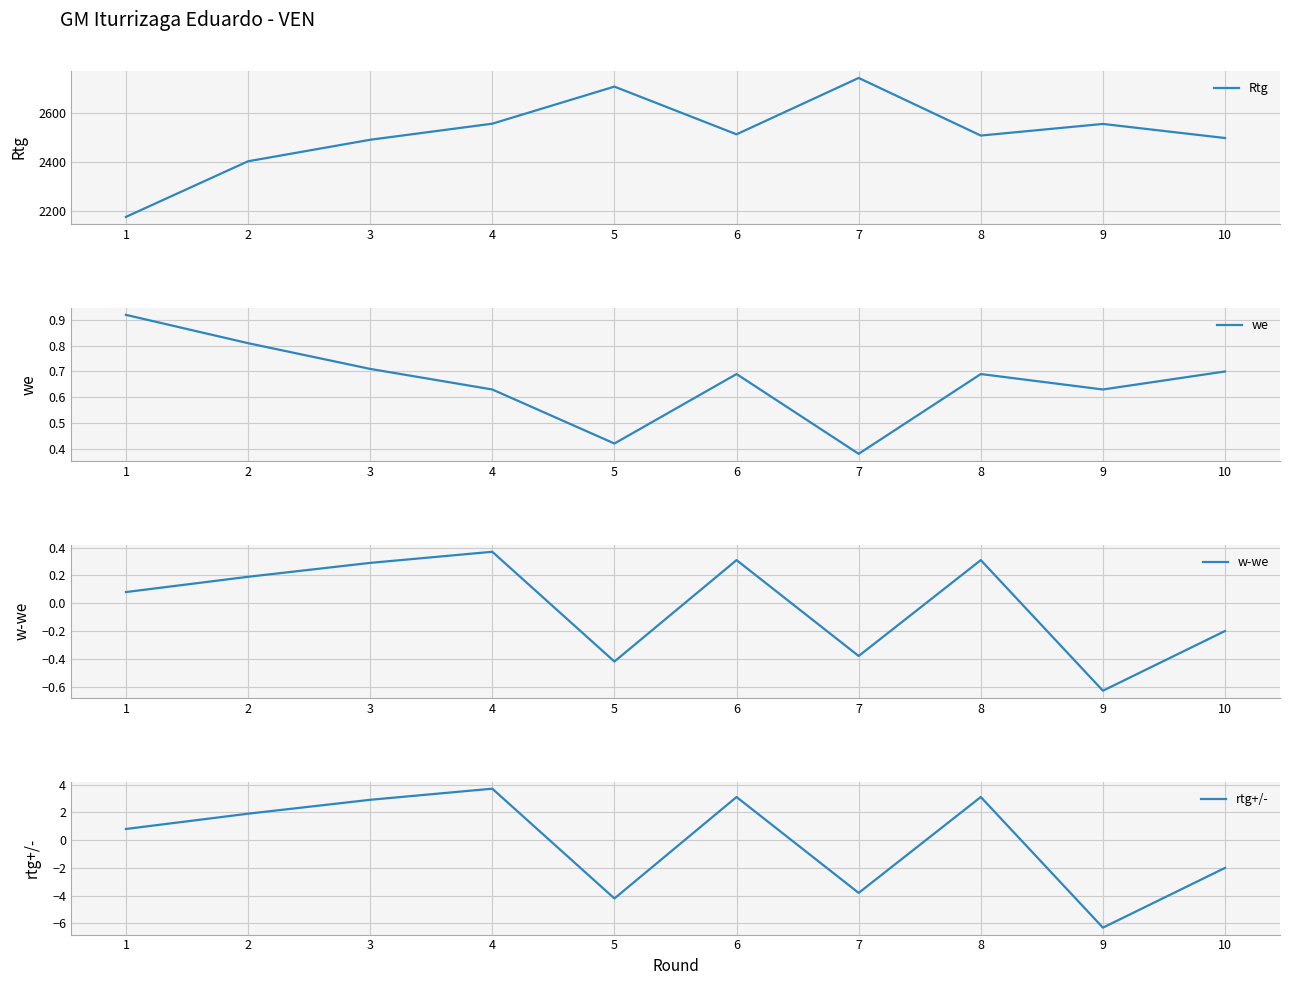

What is the value of the we point at the 9th from the left?

0.6